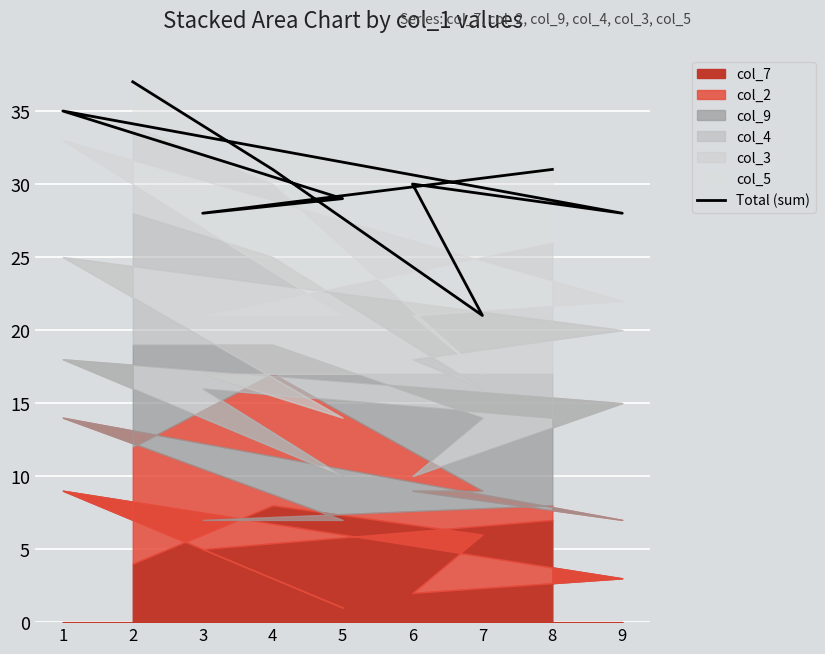

Which category has the highest value across all series?

2